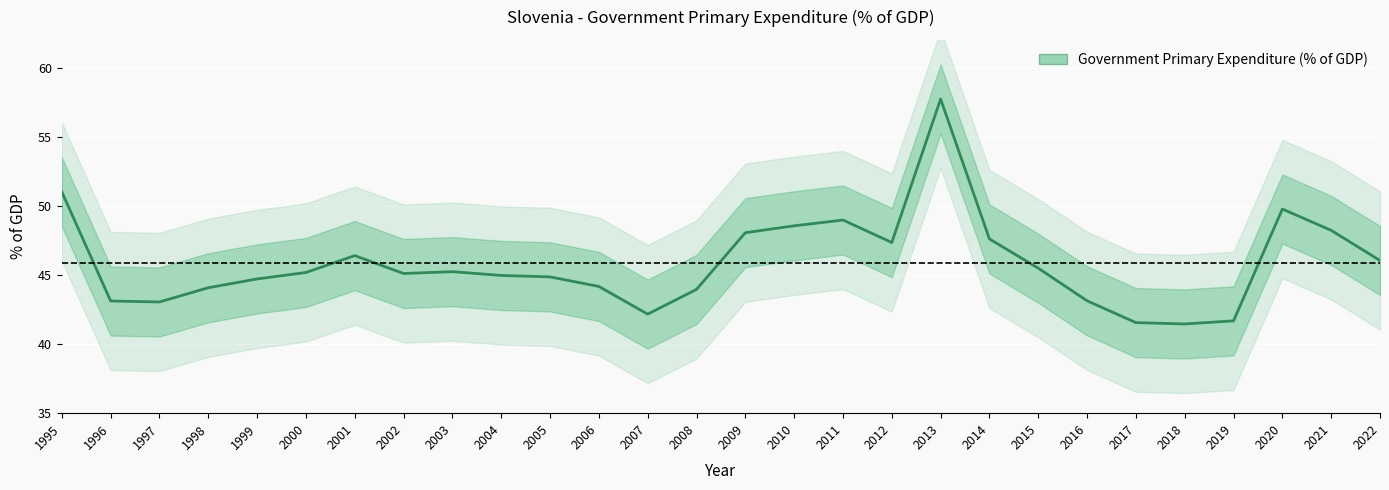

Count the number of data series in this chart.

1